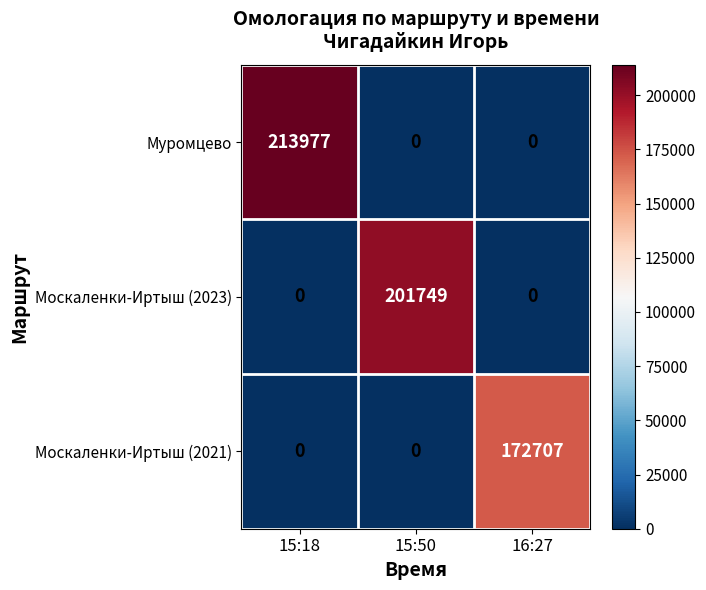

Read the Москаленки-Иртыш (2023) value at 15:50, to the nearest 50.

201750